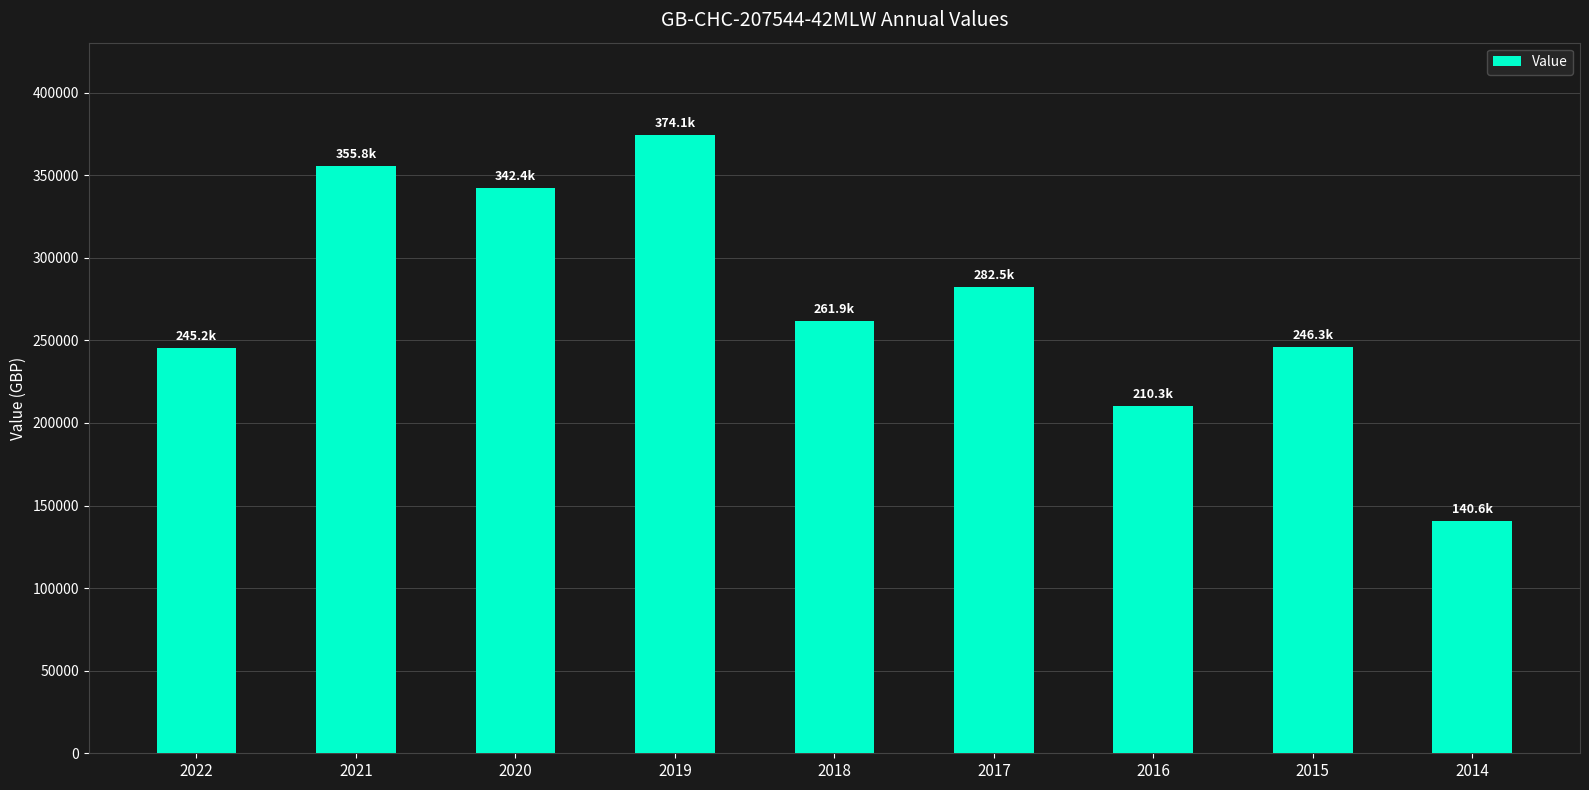

What is the maximum value shown in the chart?

374107